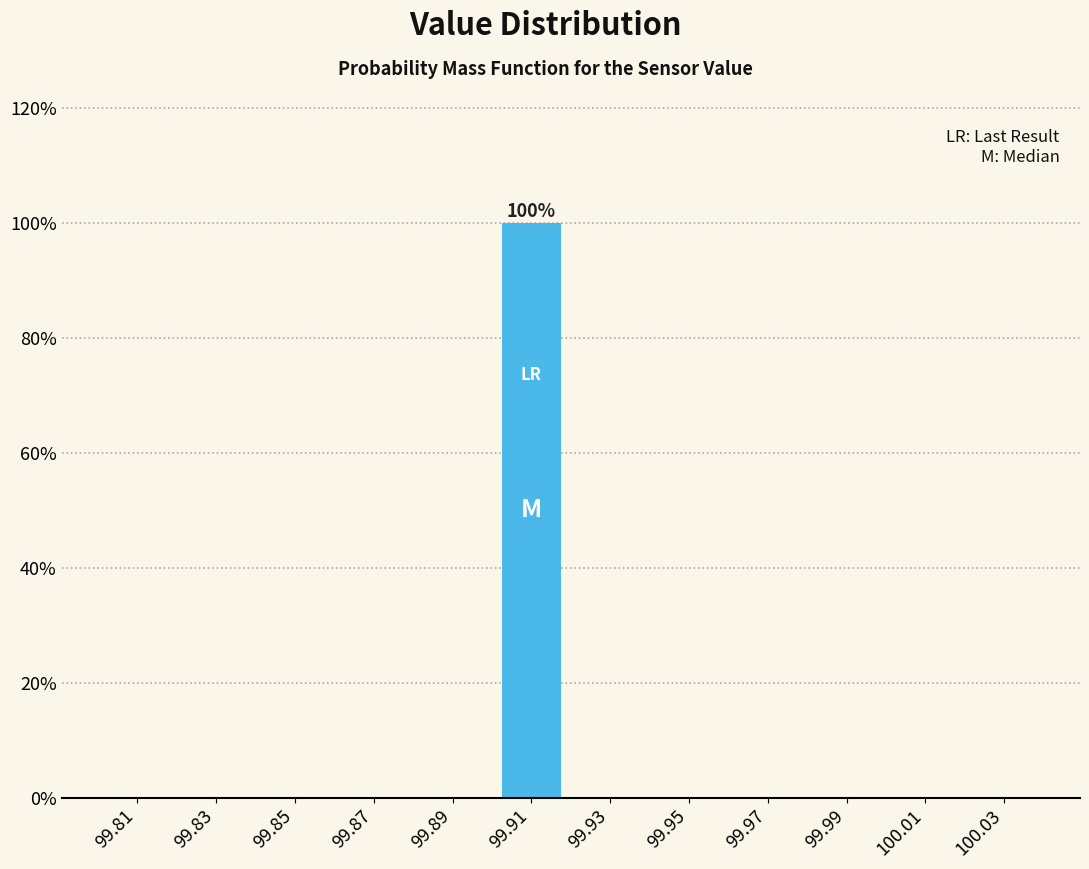

Over which range of the x-axis is the bar tallest?

99.90 to 99.92